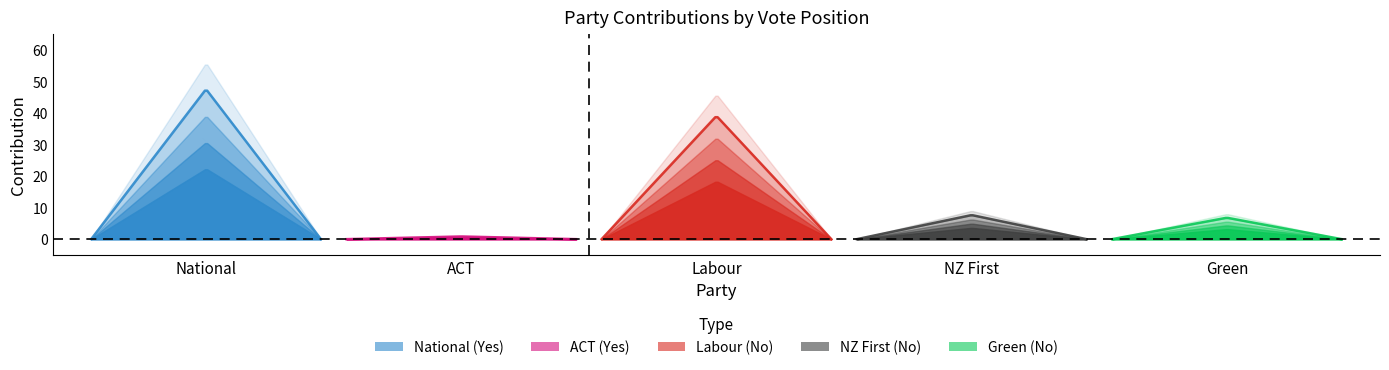

Reading left to right, extract all data points from this chart.

National: 56	0	0	0	0
ACT: 0	1	0	0	0
Labour: 0	0	46	0	0
NZ First: 0	0	0	9	0
Green: 0	0	0	0	8